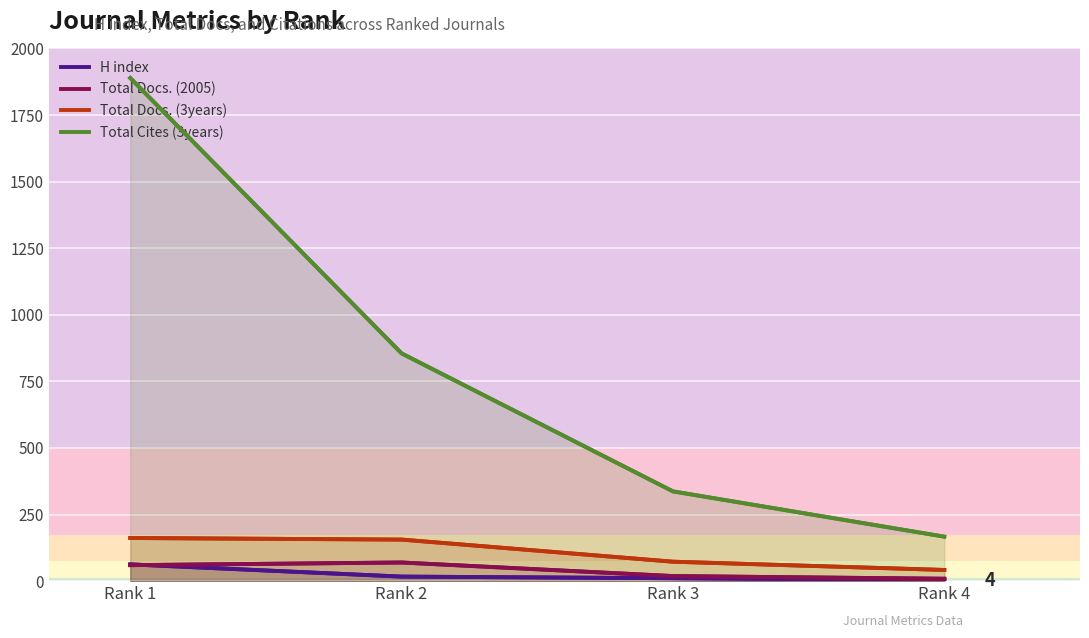

How many data points does each series have?

4